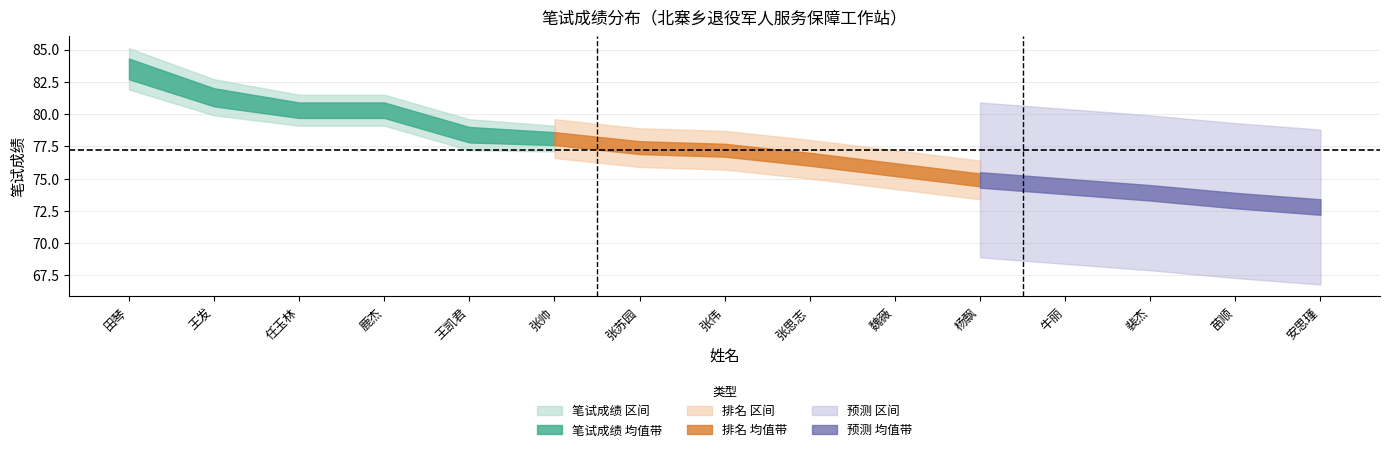

At which label does 笔试成绩_lower first exceed 77?

田琴